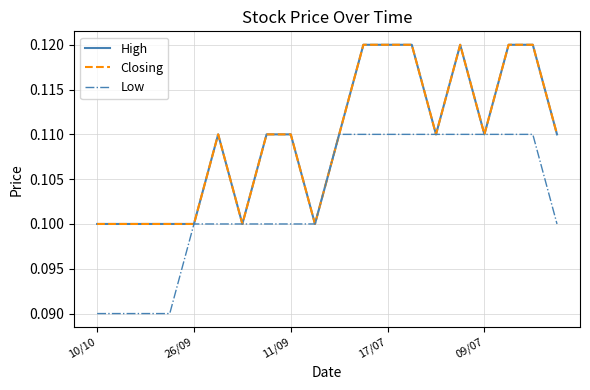

Where is the first local minimum for Closing?

6